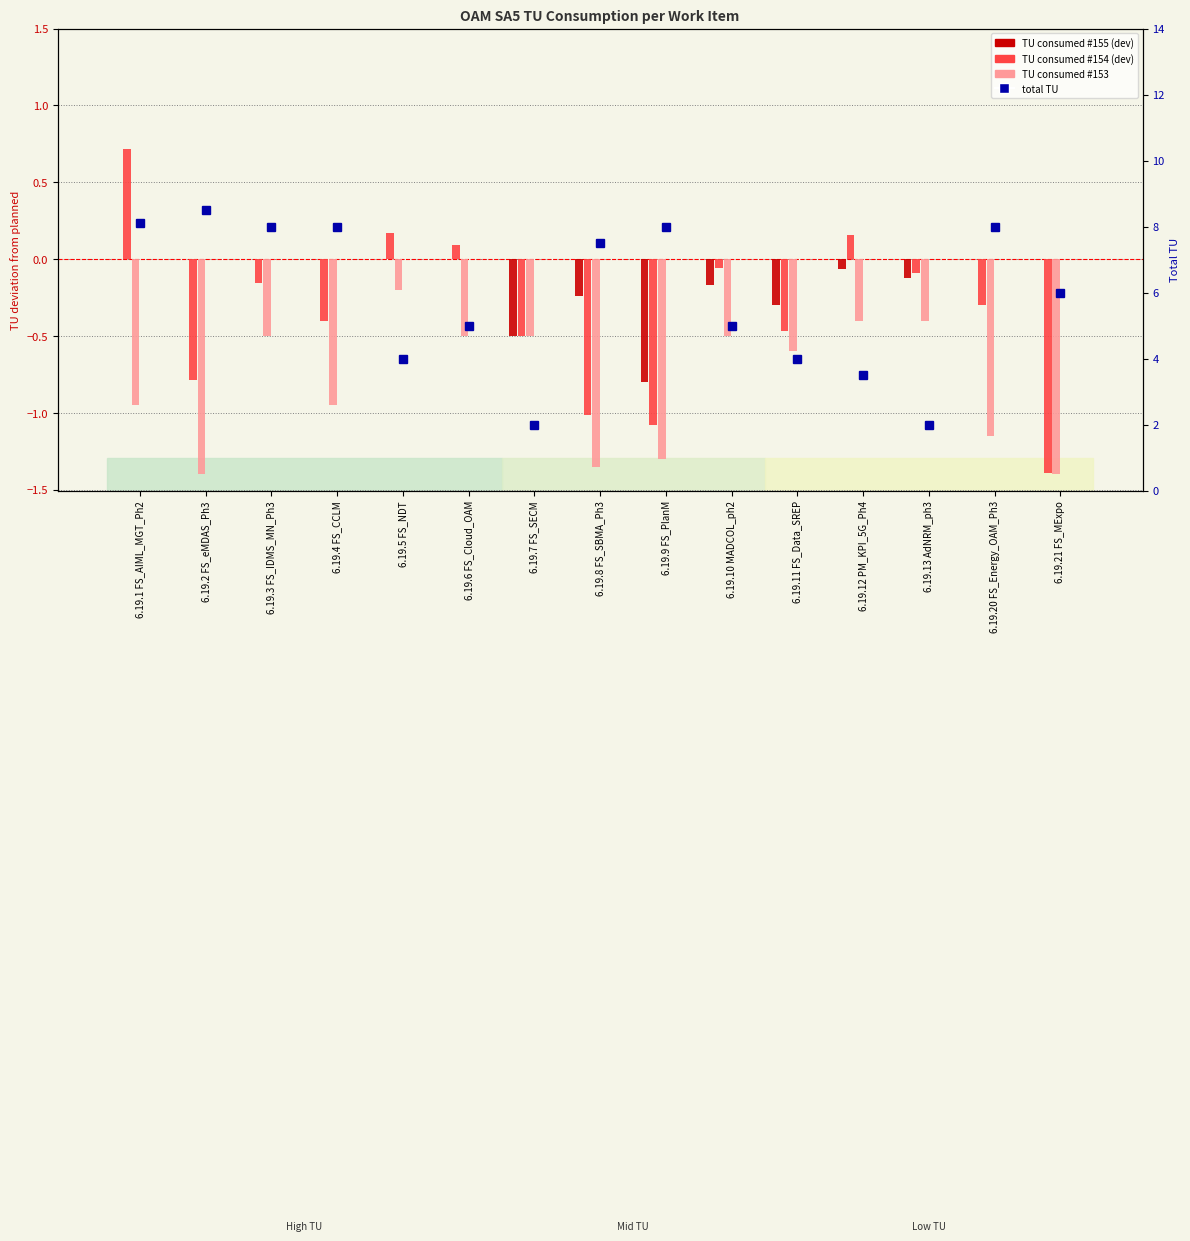

Reading right to left, what are all the values shown in this chart?

TU consumed #155: 0.0	0.0	-0.1	-0.1	-0.3	-0.2	-0.8	-0.2	-0.5	0.0	0.0	0.0	0.0	0.0	0.0
TU consumed #154: -1.4	-0.3	-0.1	0.2	-0.5	-0.1	-1.1	-1.0	-0.5	0.1	0.2	-0.4	-0.2	-0.8	0.7
TU consumed #153: -1.4	-1.2	-0.4	-0.4	-0.6	-0.5	-1.3	-1.4	-0.5	-0.5	-0.2	-0.9	-0.5	-1.4	-0.9
total TU: 6.0	8.0	2.0	3.5	4.0	5.0	8.0	7.5	2.0	5.0	4.0	8.0	8.0	8.5	8.1